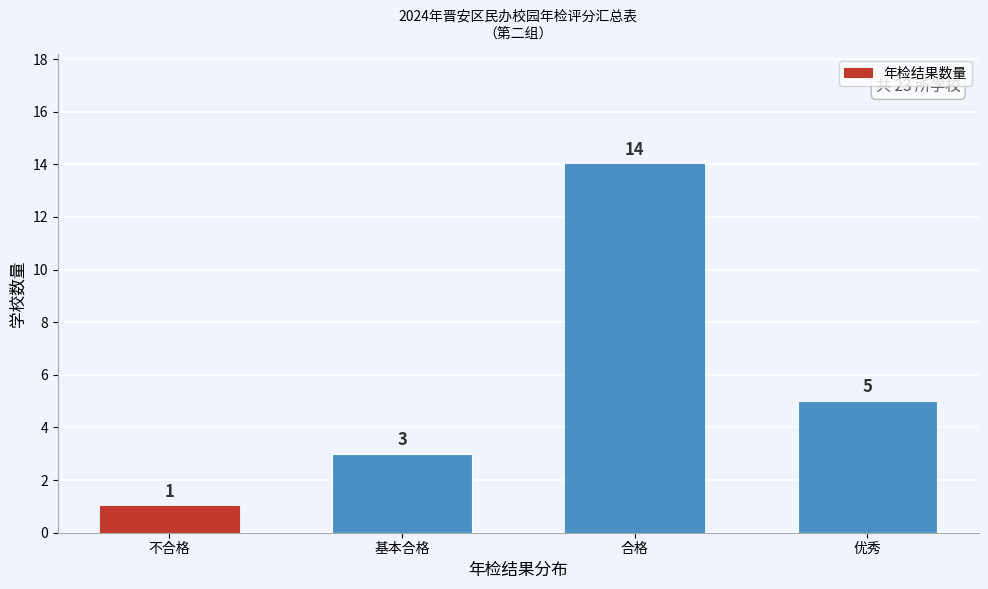

Reading left to right, list all the values displayed in this chart.

不合格=1	基本合格=3	合格=14	优秀=5